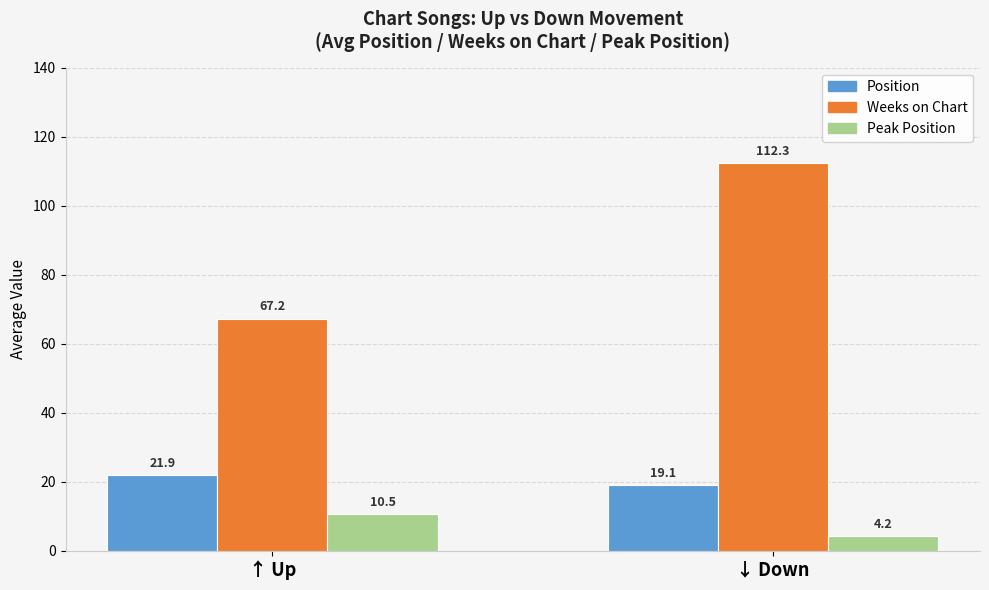

At ↓ Down, list the series in order from largest to smallest.

Weeks on Chart, Position, Peak Position